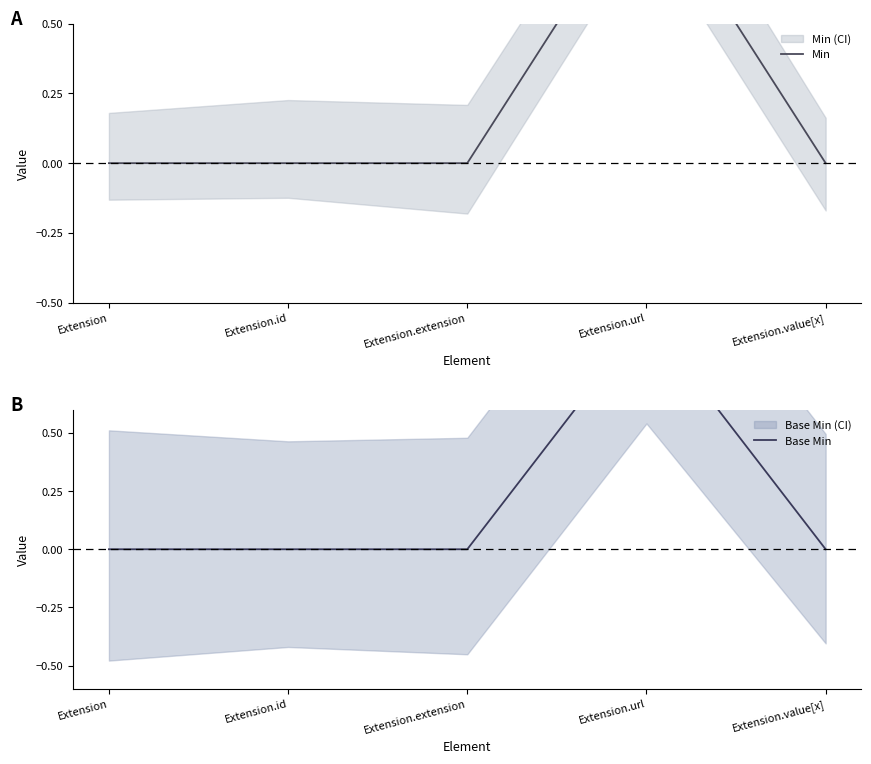

What position from the left is Extension.value[x]?

5